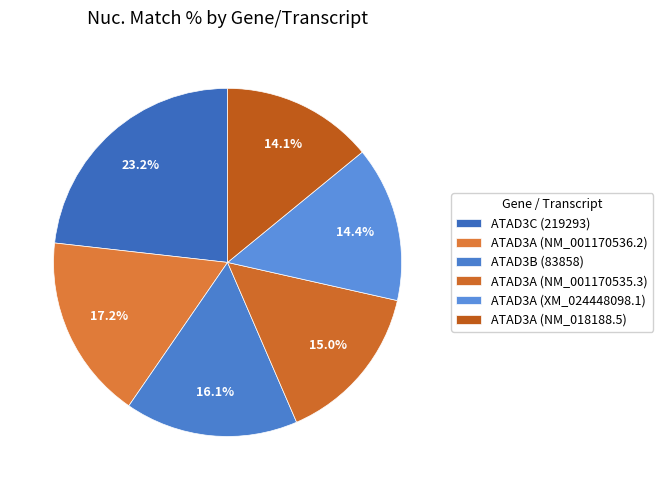

What is the largest slice in the pie chart?

ATAD3C (219293)